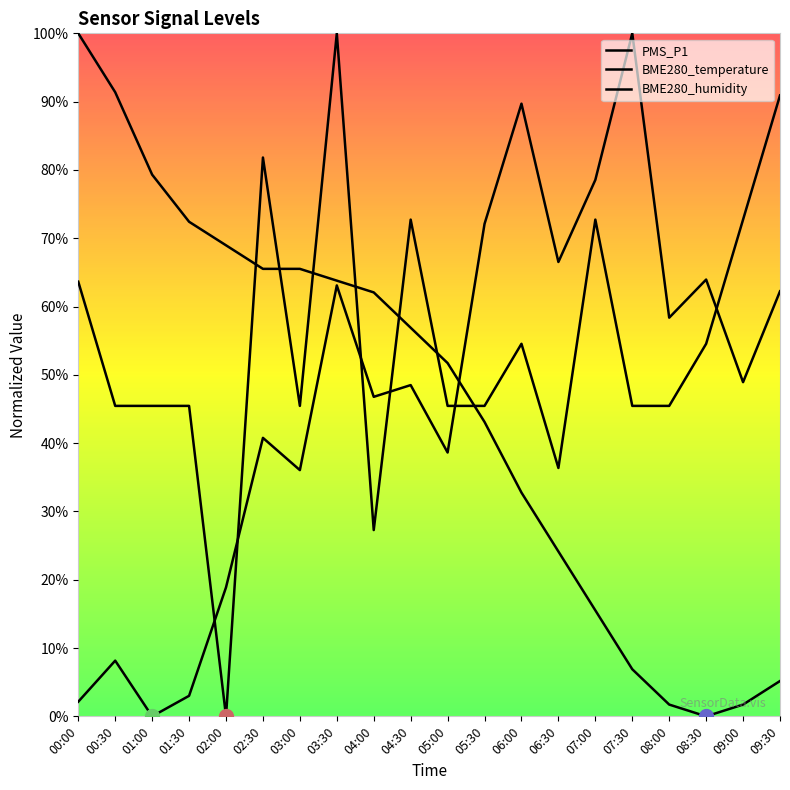

Is it true that BME280_temperature equals 9.2 at 06:30?

False